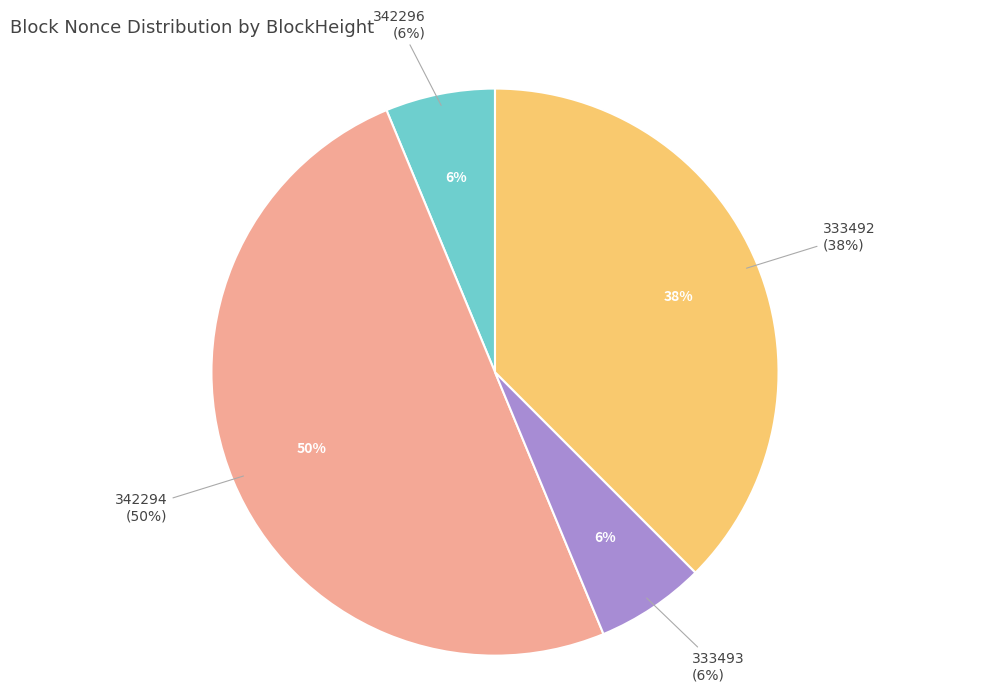

How many segments does this pie chart have?

4